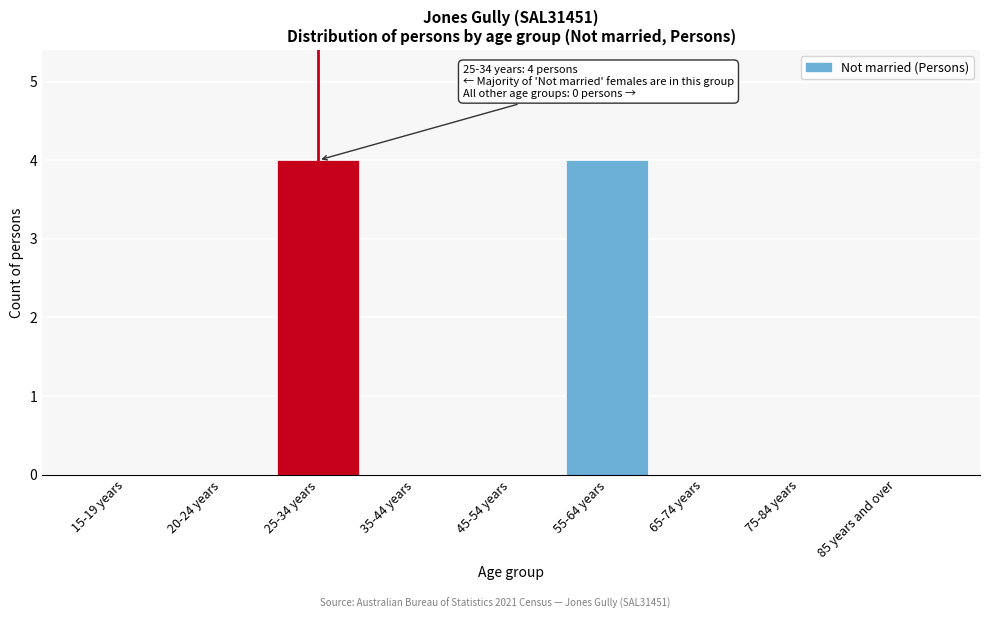

Reading left to right, what are all the values shown in this chart?

15-19 years=0	20-24 years=0	25-34 years=4	35-44 years=0	45-54 years=0	55-64 years=4	65-74 years=0	75-84 years=0	85 years and over=0